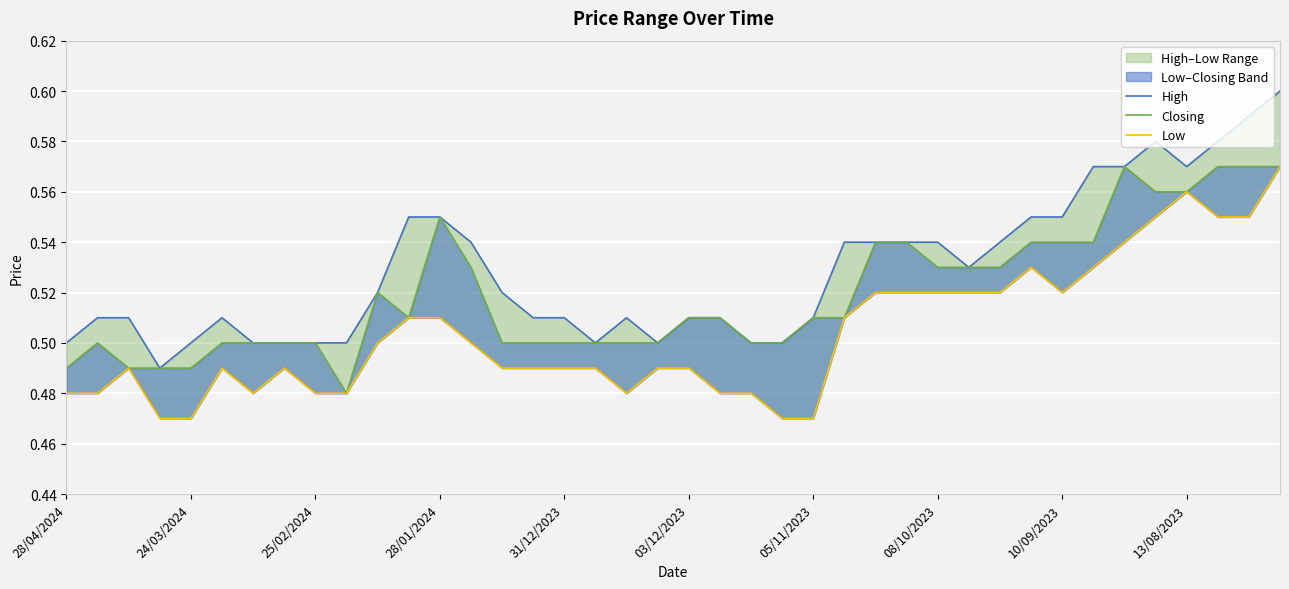

What is the total value across all series at 05/11/2023?

1.5